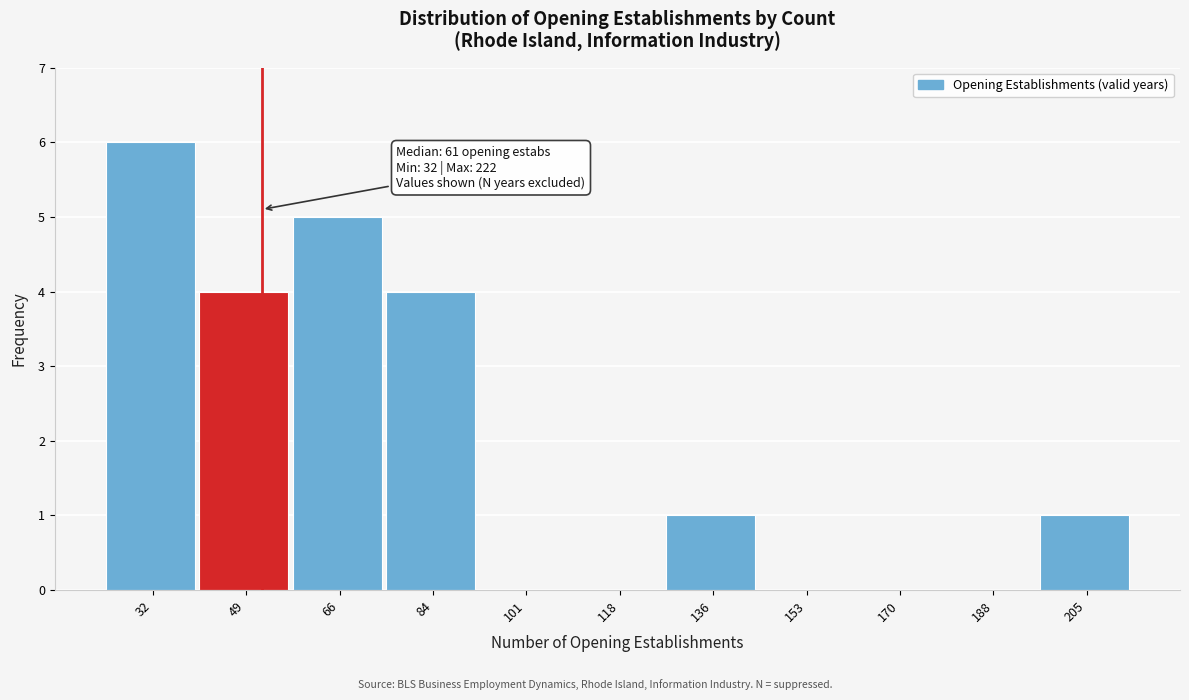

Reading left to right, extract all data points from this chart.

32=6	49=4	66=5	84=4	101=0	118=0	136=1	153=0	170=0	188=0	205=1